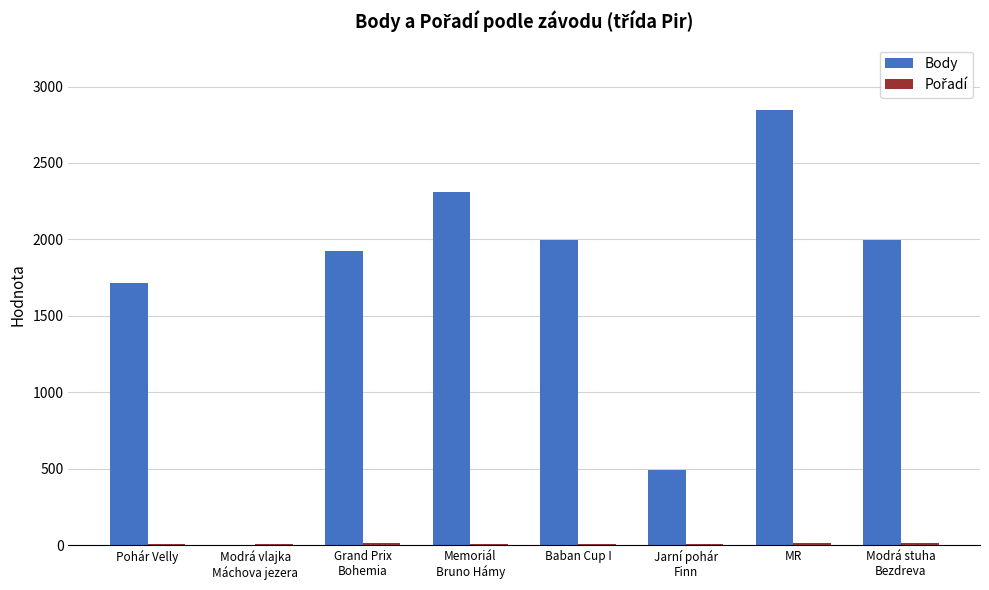

At which label is Body closest to 1423?

Pohár Velly